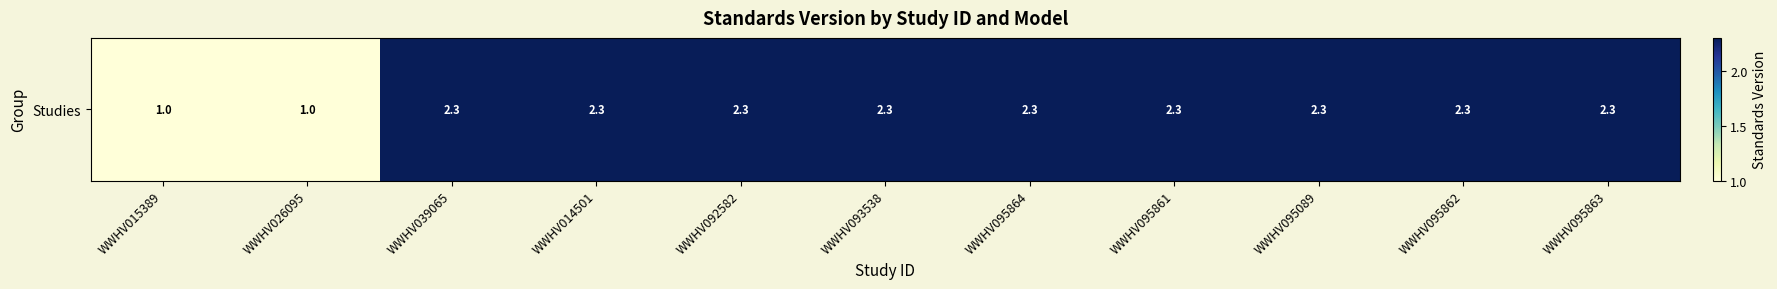

What is the difference between the maximum and minimum values?

1.3